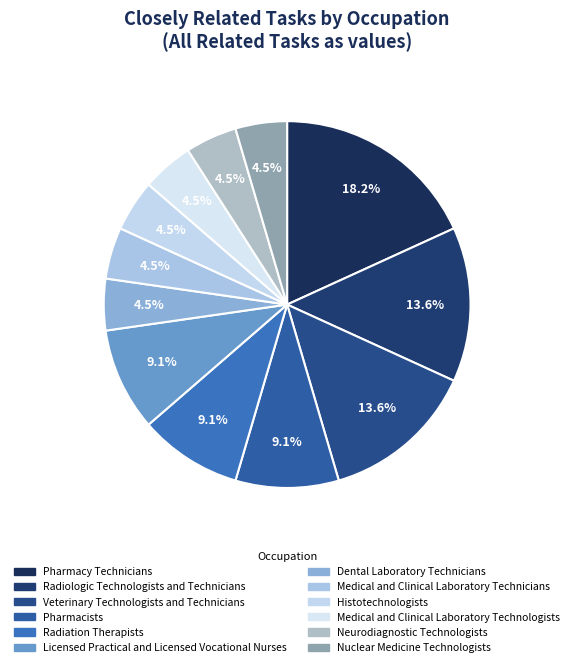

To the nearest percent, what is the combined percentage of Veterinary Technologists and Technicians and Nuclear Medicine Technologists?

18%